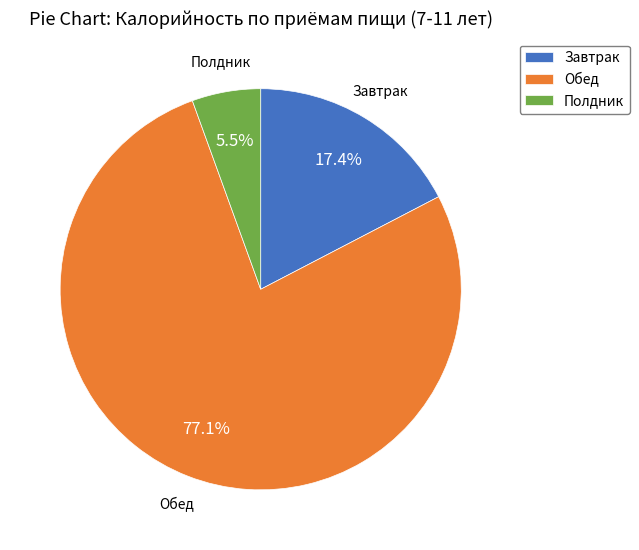

Which category accounts for the majority?

Обед